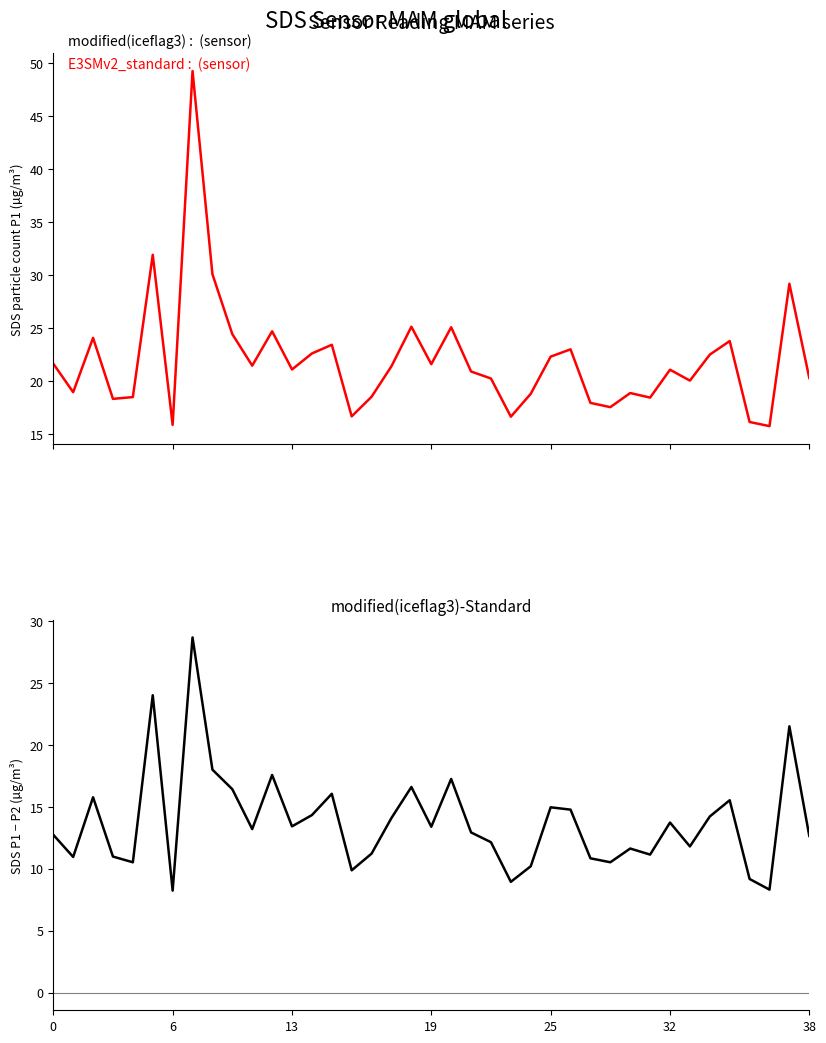

Is the value of E3SMv2_standard : SDS_P1 at 34 greater than the value of modified(iceflag3) : SDS_P1 at 25?

Yes